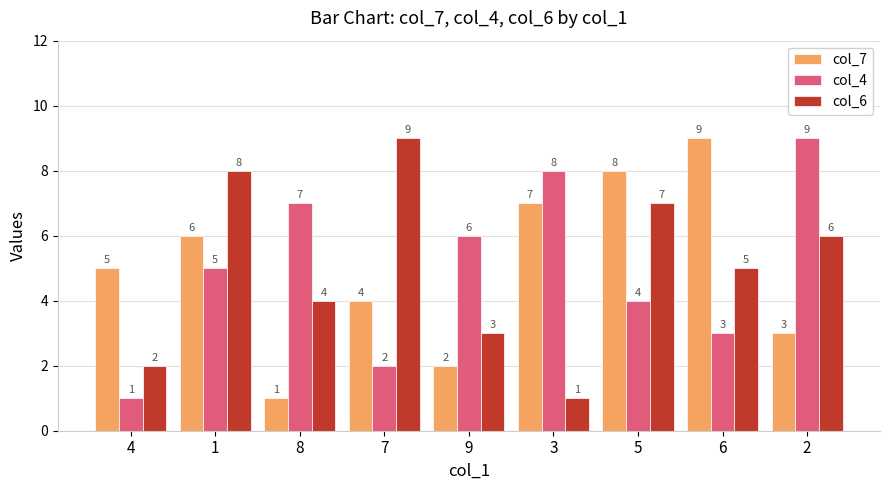

What is the sum of the col_6 values at 5 and 1?

15